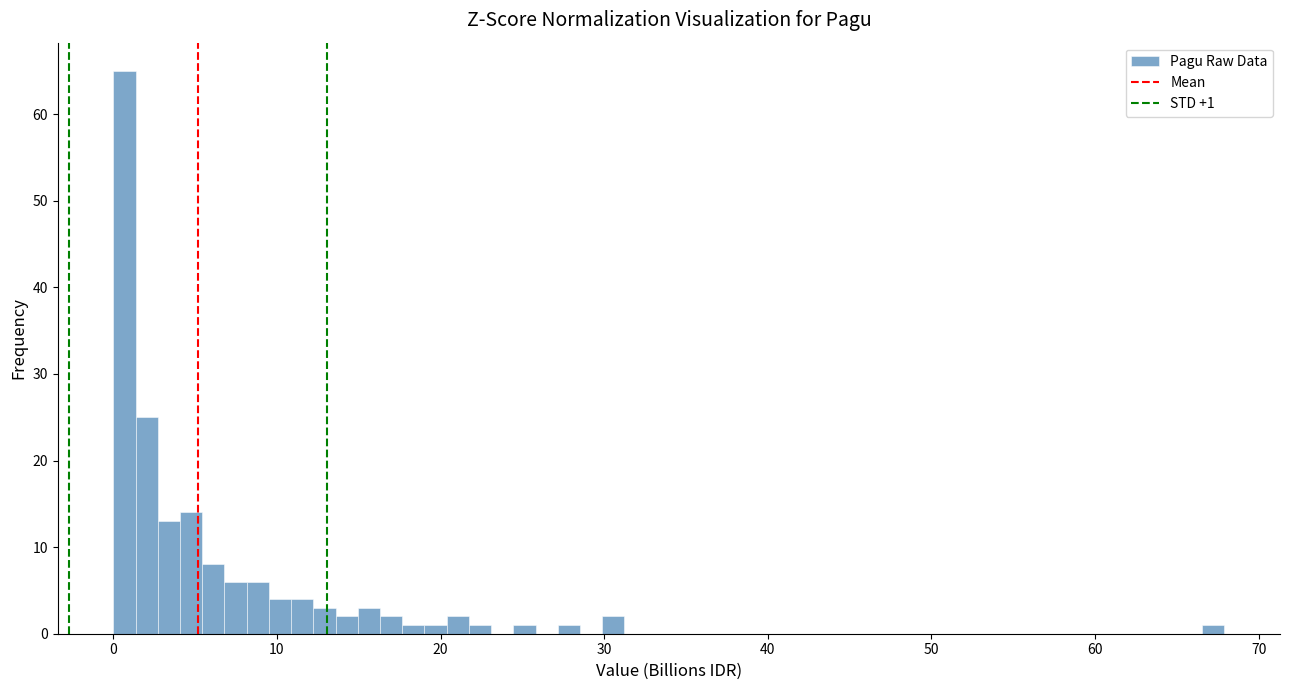

Around what value on the x-axis is the tallest bar? Give the approximate position of its centre, as read against the axis.

1